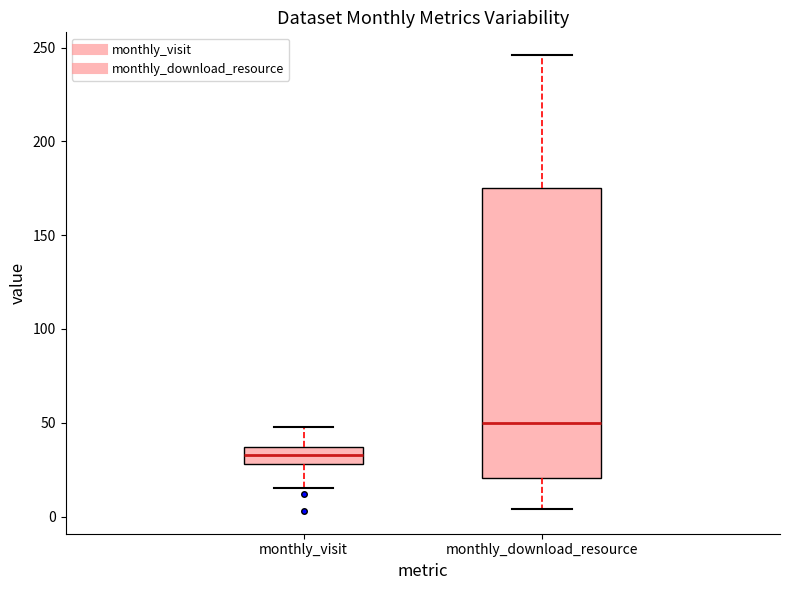

Where does the median line of the box for monthly_download_resource sit on the y-axis? The values are not printed on the chart, so give them approximately, as read against the axis.

50